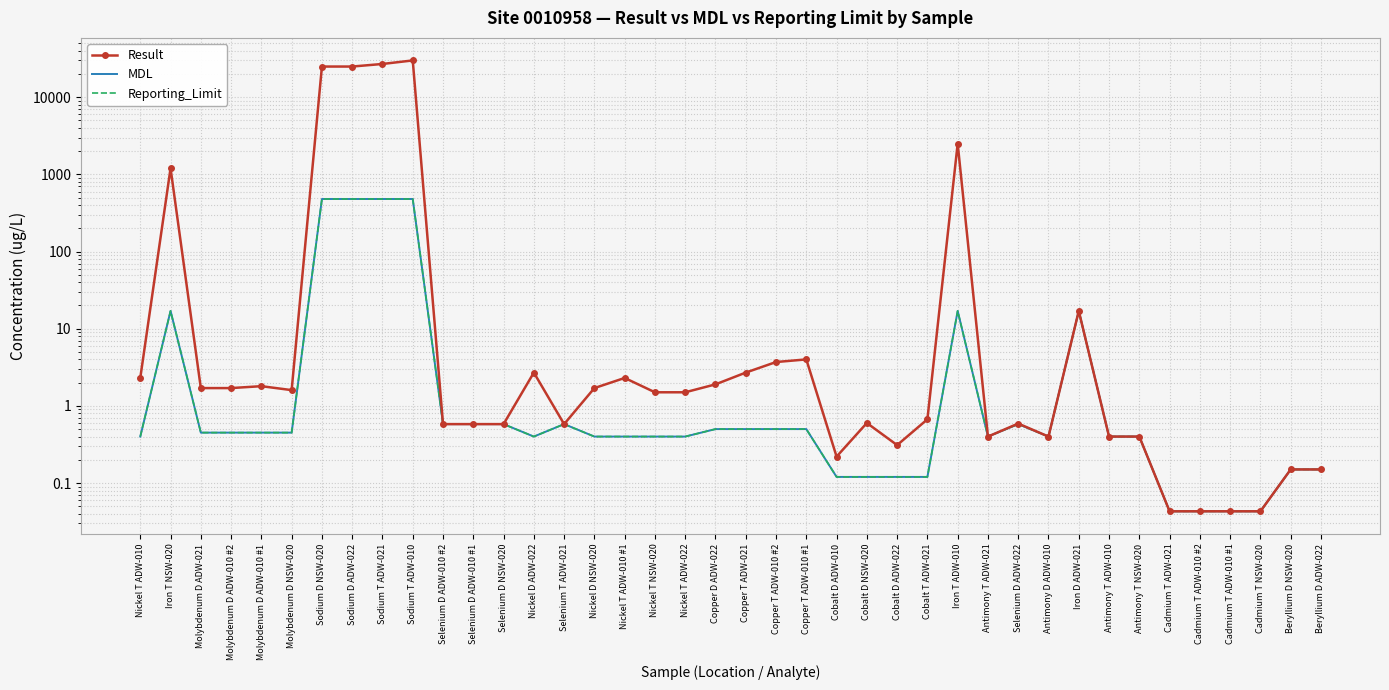

In MDL, how many points are lower than both neighbors (excluding endpoints)?

3